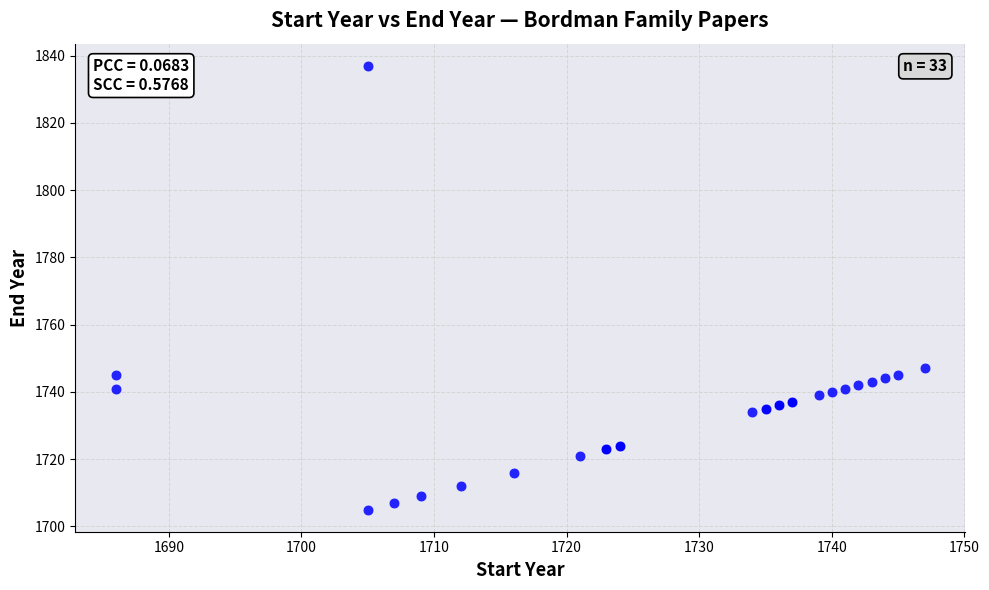

What Y value in the scatter plot is closest to 1771?

1747